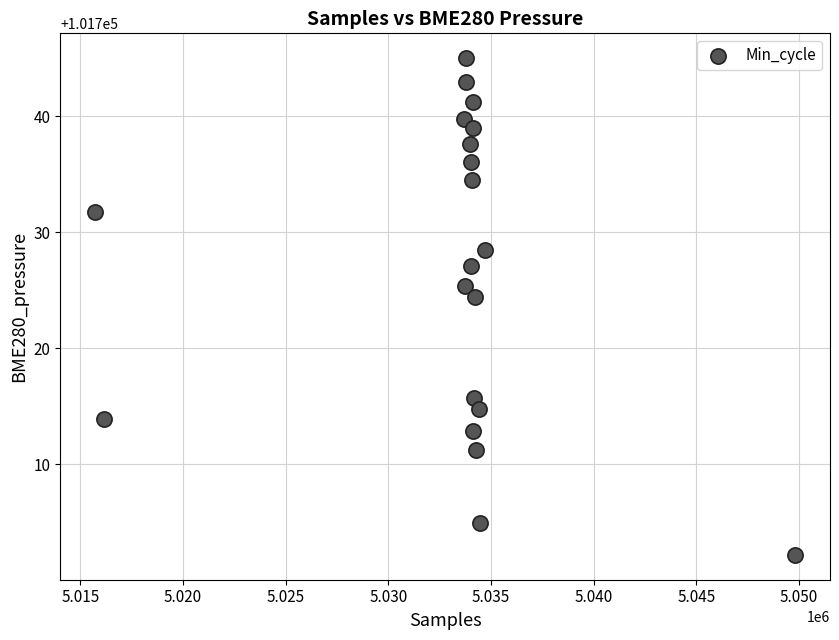

What Y value in the scatter plot is closest to 101723?

101724.4